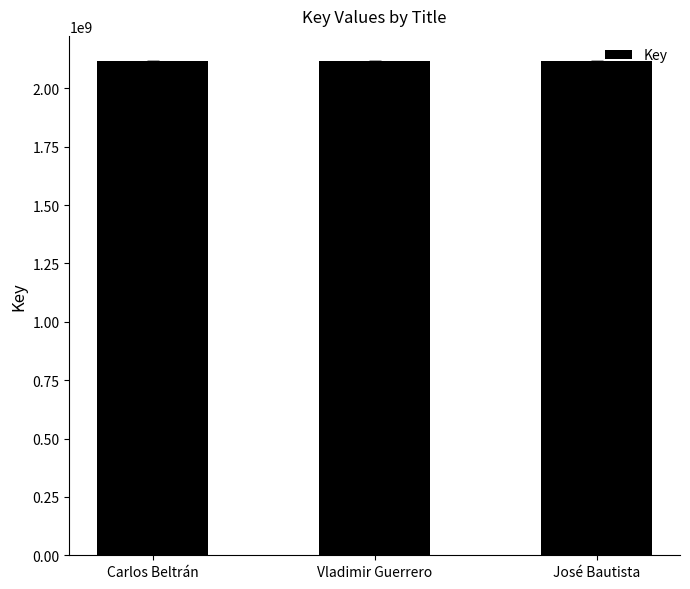

What is the label of the 2nd bar from the right?

Vladimir Guerrero